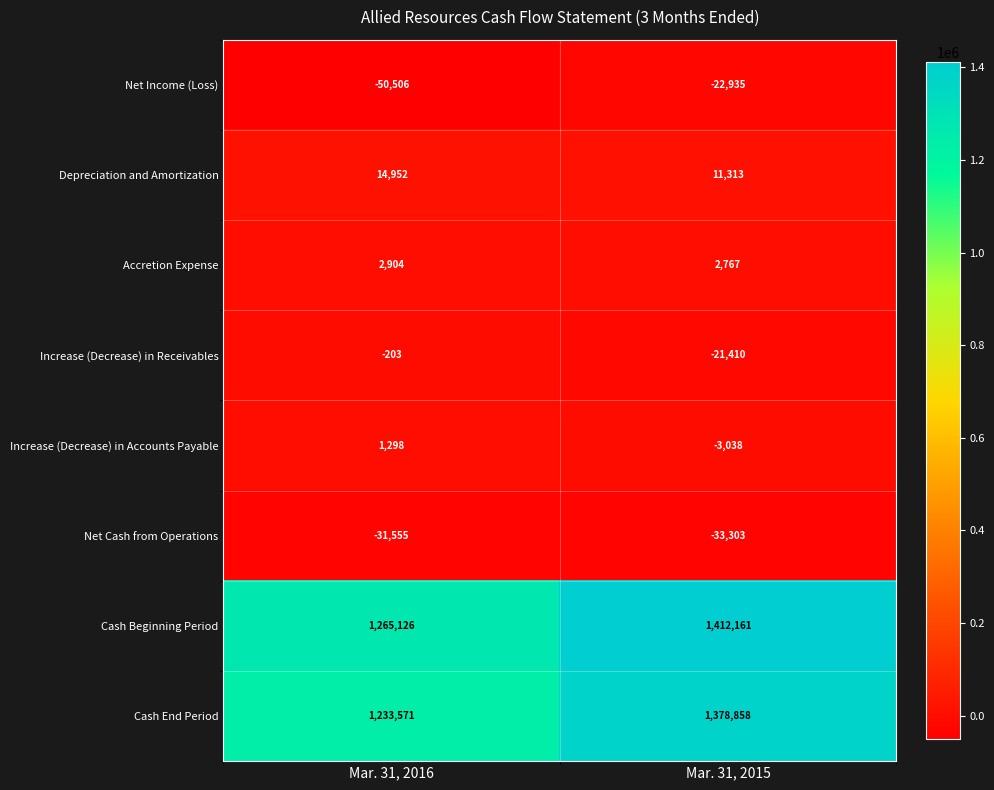

The value of Cash Beginning Period at Mar. 31, 2015 is 448044. True or false?

False